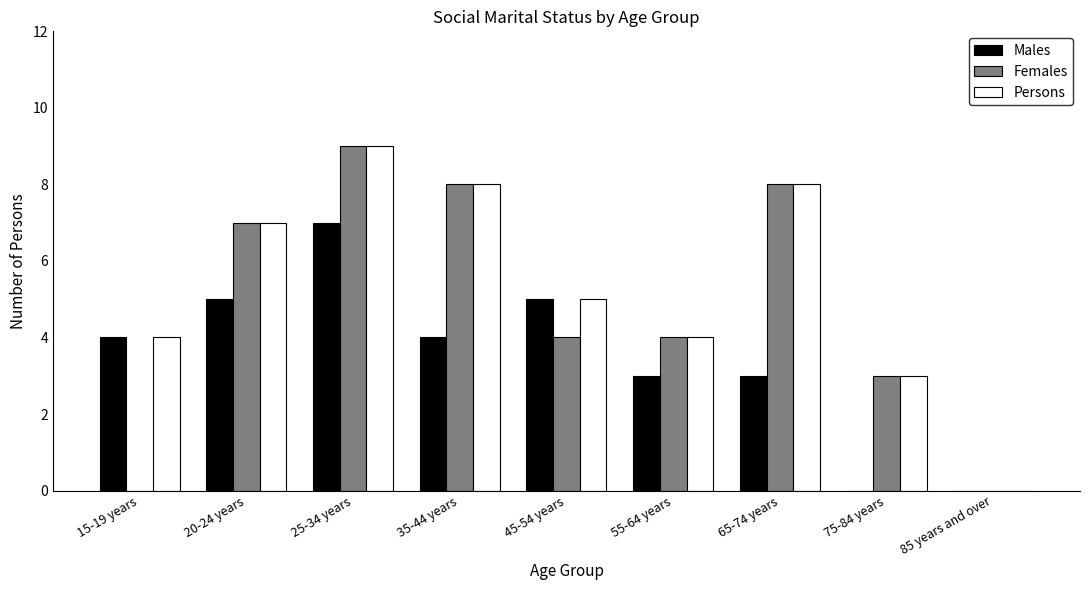

Reading right to left, extract all data points from this chart.

Males: 85 years and over=0	75-84 years=0	65-74 years=3	55-64 years=3	45-54 years=5	35-44 years=4	25-34 years=7	20-24 years=5	15-19 years=4
Females: 85 years and over=0	75-84 years=3	65-74 years=8	55-64 years=4	45-54 years=4	35-44 years=8	25-34 years=9	20-24 years=7	15-19 years=0
Persons: 85 years and over=0	75-84 years=3	65-74 years=8	55-64 years=4	45-54 years=5	35-44 years=8	25-34 years=9	20-24 years=7	15-19 years=4